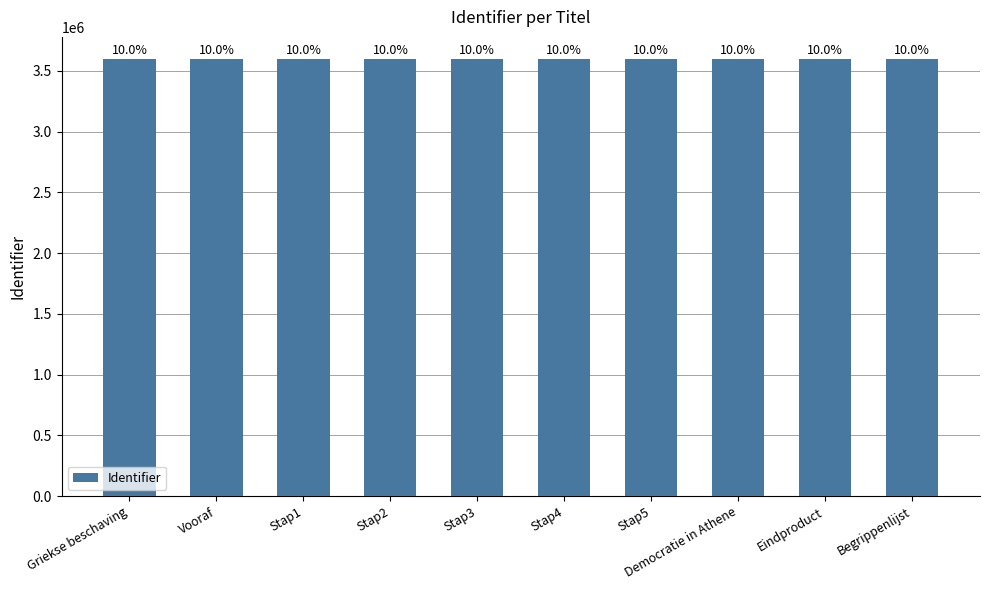

List the labels in order of value, smallest first.

Griekse beschaving, Vooraf, Stap1, Stap2, Stap3, Stap4, Stap5, Democratie in Athene, Eindproduct, Begrippenlijst